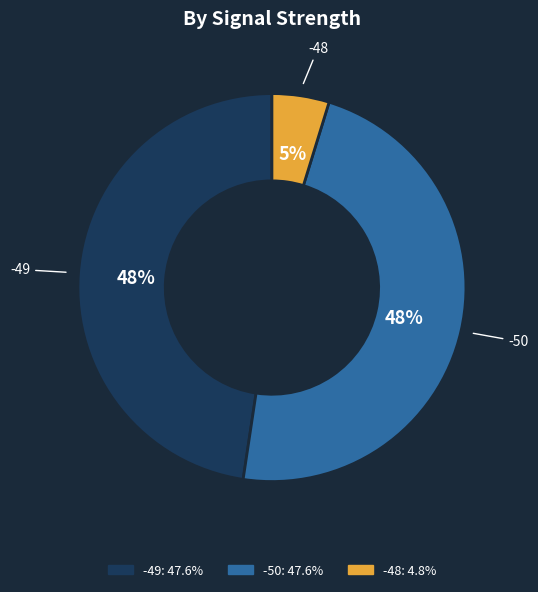

To the nearest percent, what is the difference between the largest and smallest slice percentages?

43%